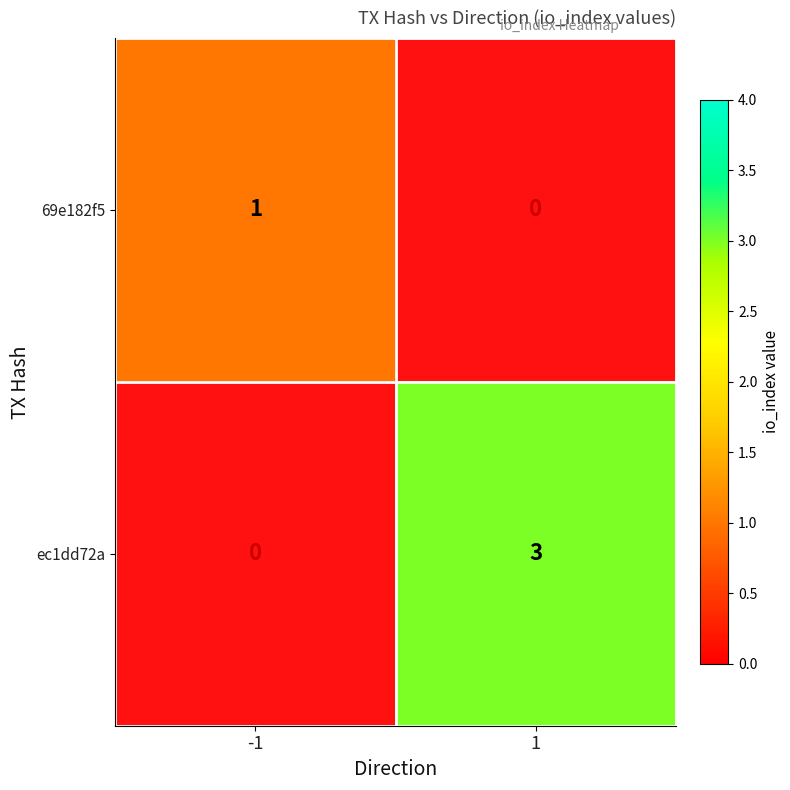

The value of 69e182f5 at 1 is 0. True or false?

True